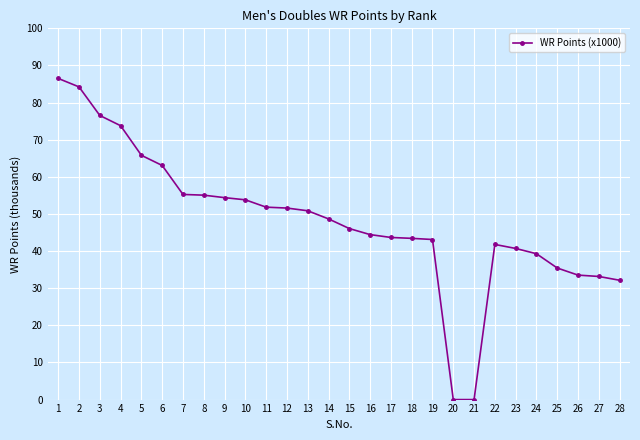

What is the difference between the maximum and second lowest values?

86.5